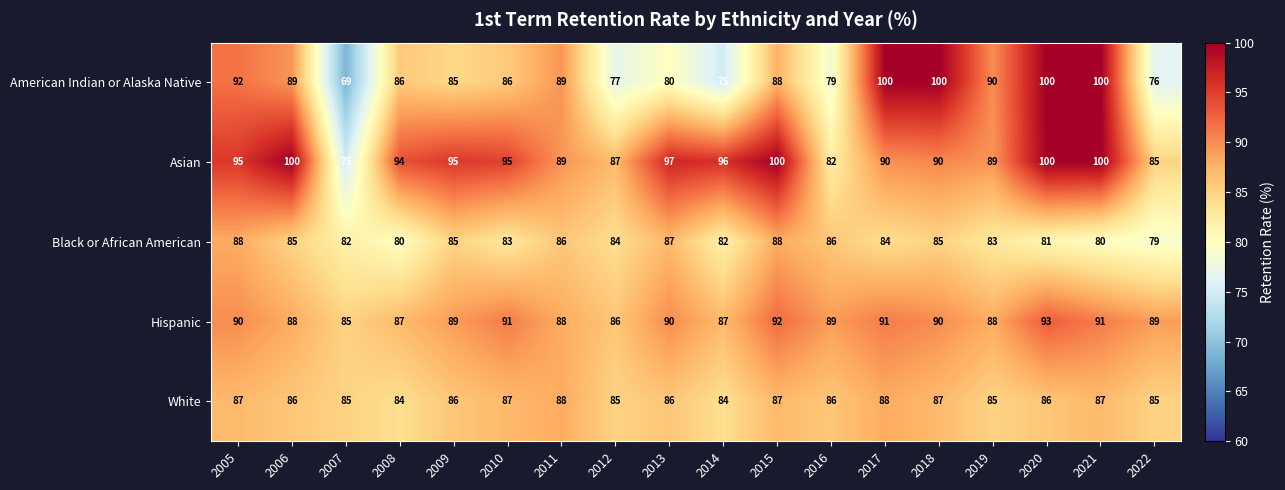

What is the difference between the highest and lowest values at 2007?

16